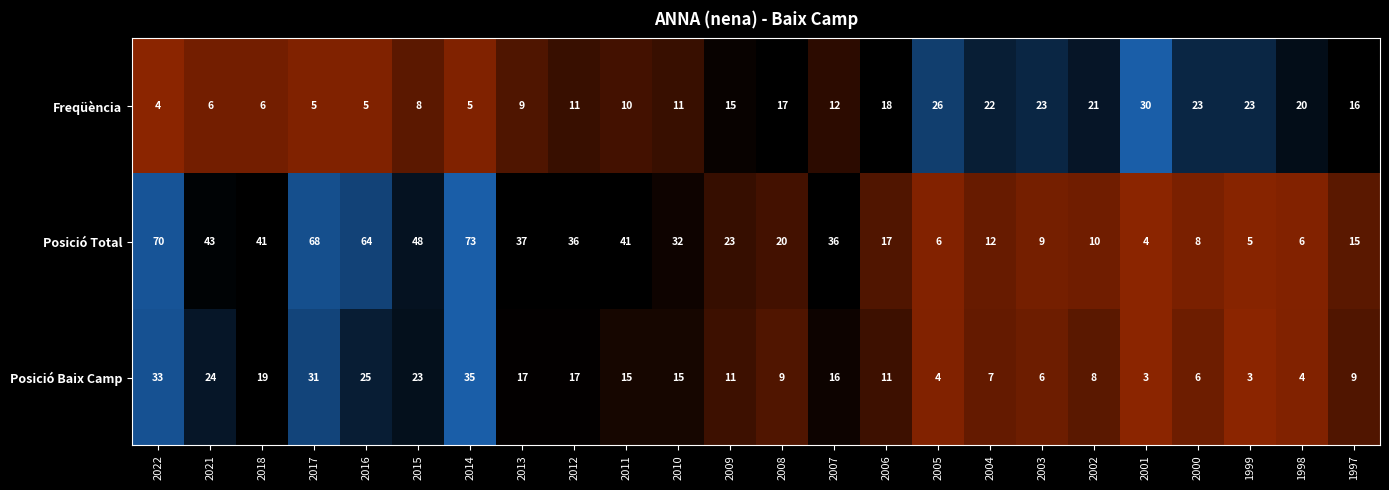

What is the spread (max minus min) of values at 1999?

20